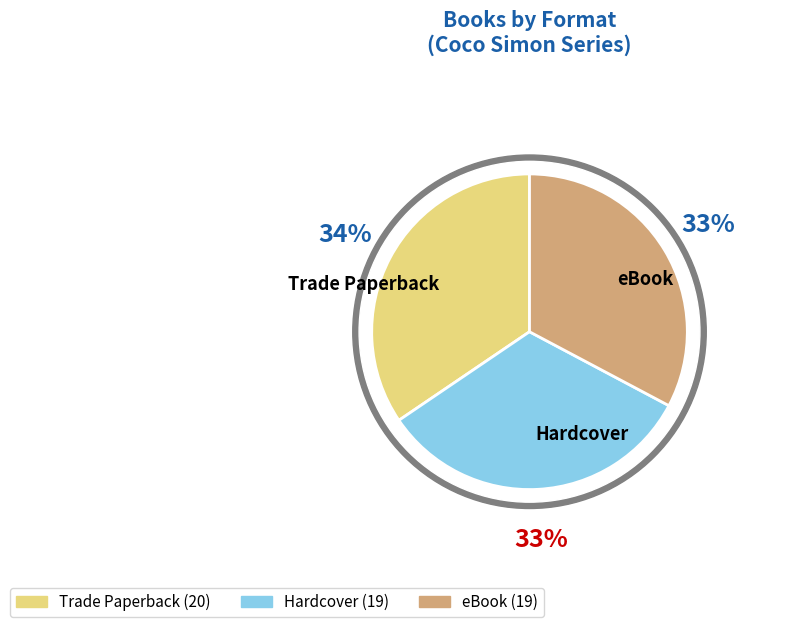

Count the number of slices in the pie.

3